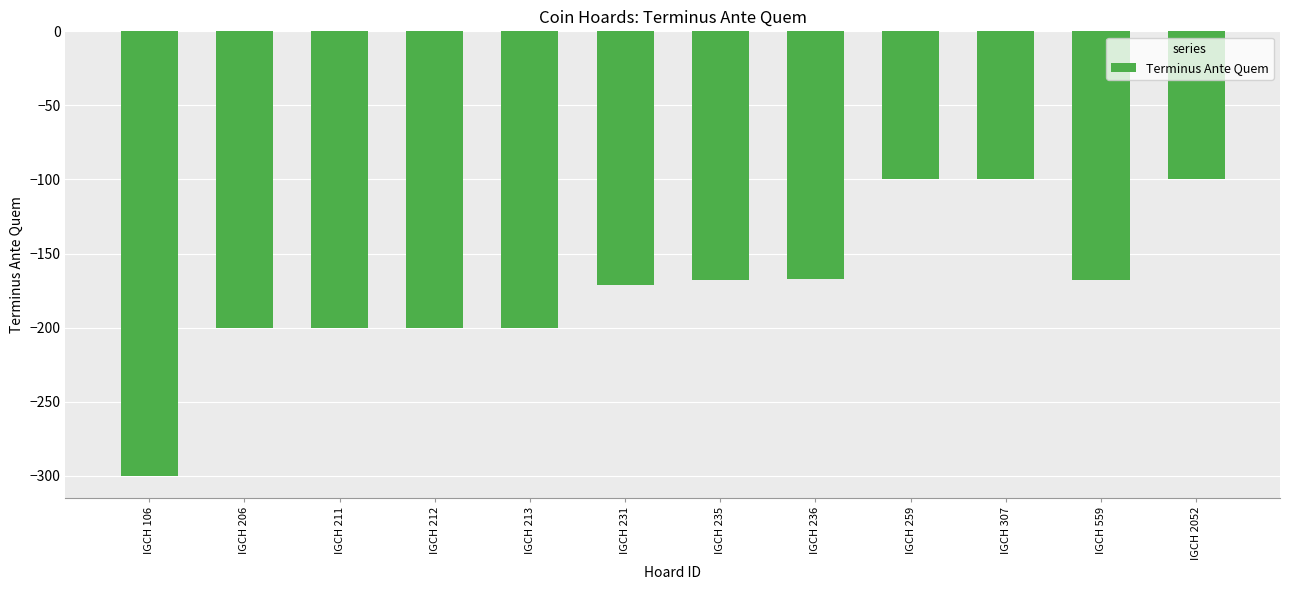

What is the difference between the values at IGCH 212 and IGCH 106?

100